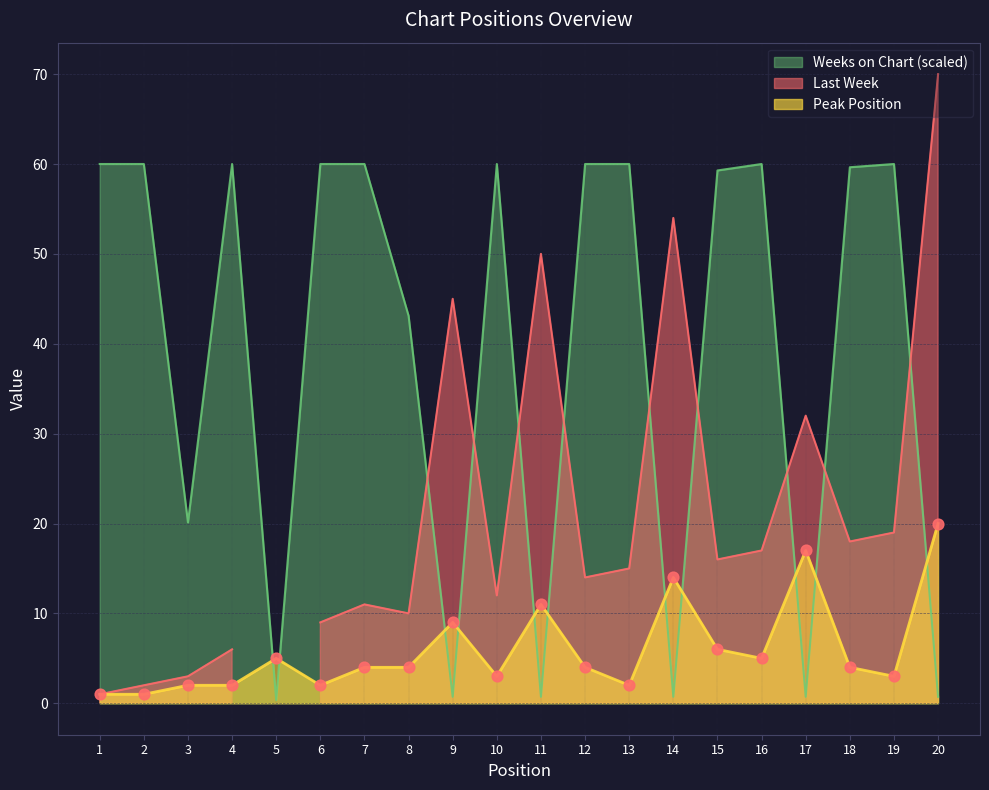

True or false: Peak Position and Weeks on Chart (scaled) cross at least once.

True